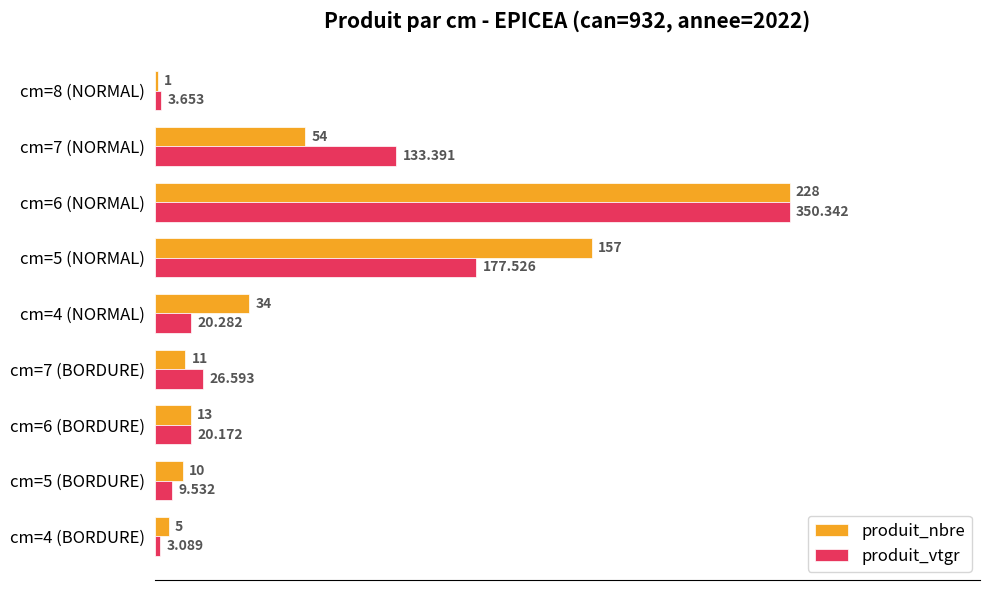

What are all the series names shown in the legend?

produit_nbre, produit_vtgr